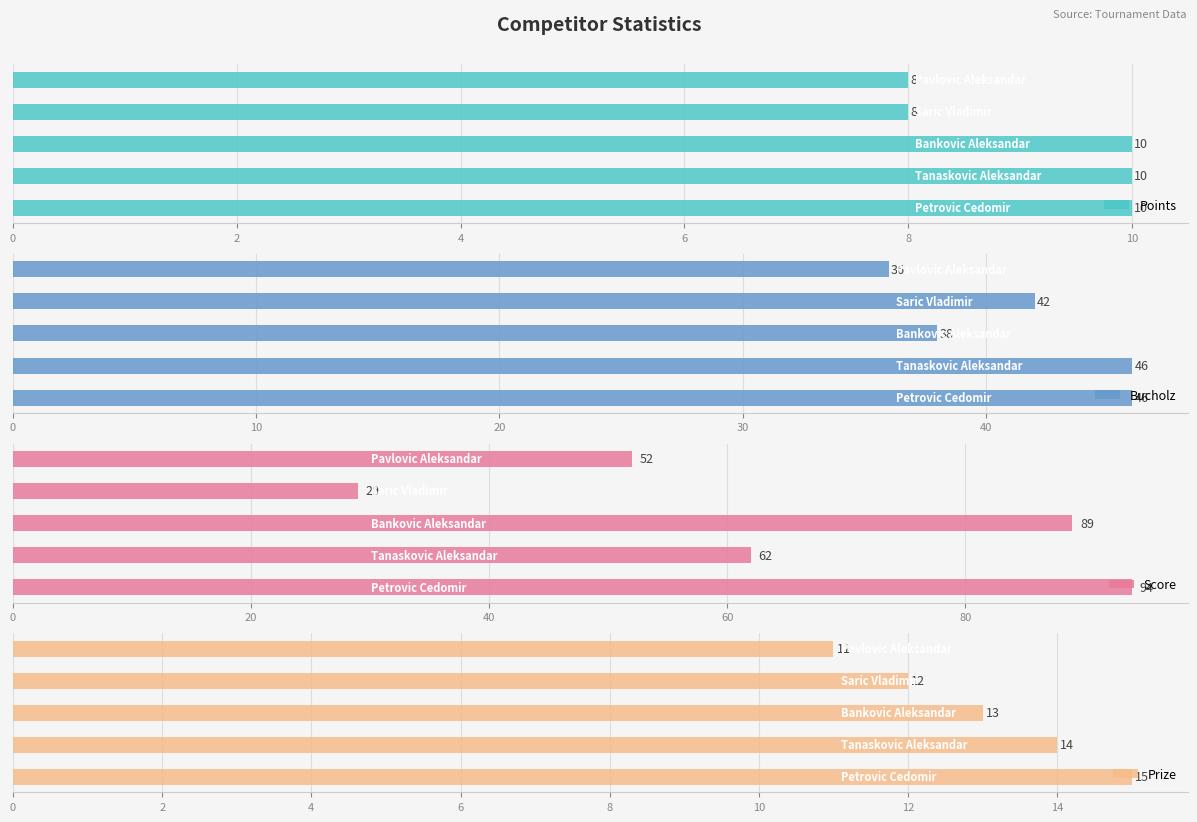

What is the difference between the highest and lowest values at 4?

79